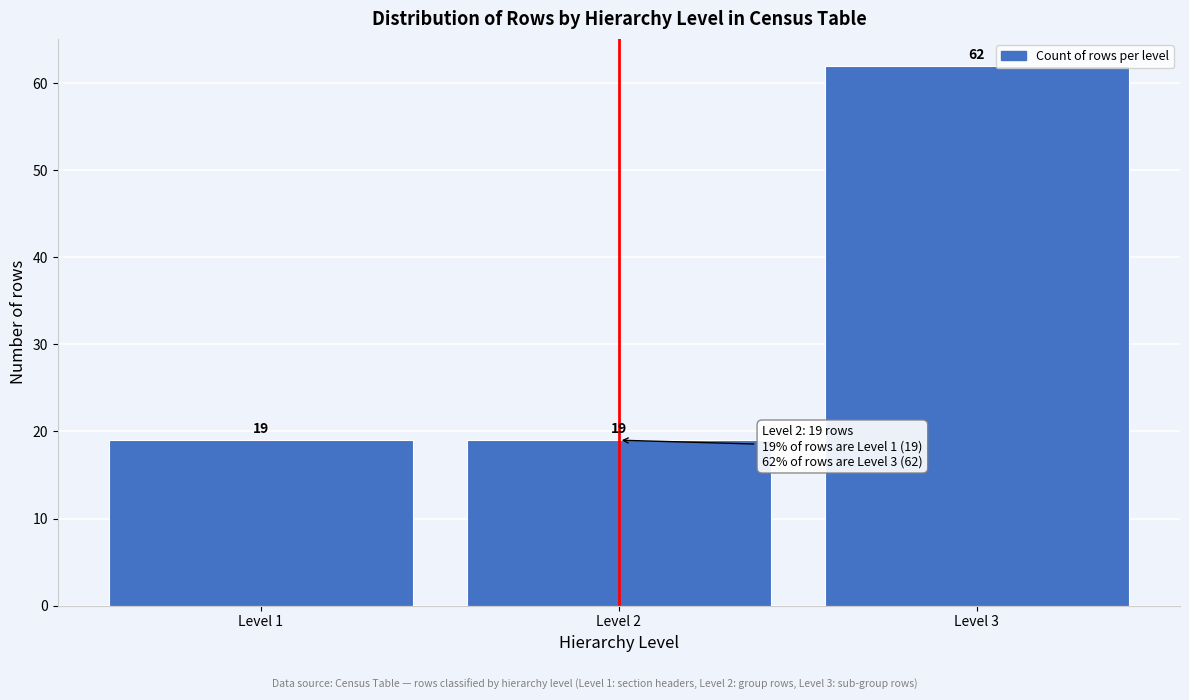

Which range on the x-axis has the tallest bar?

2.5 to 3.5